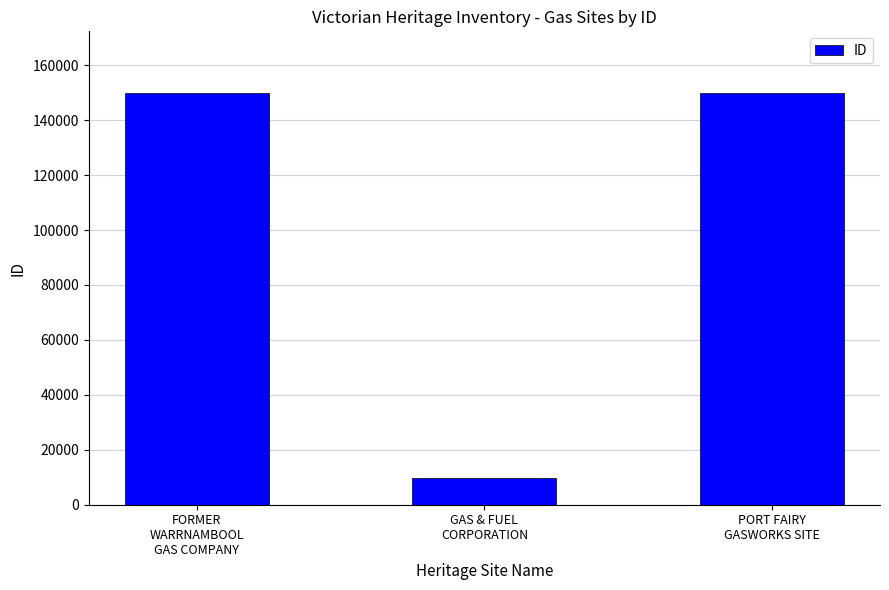

How many bars are there in total?

3